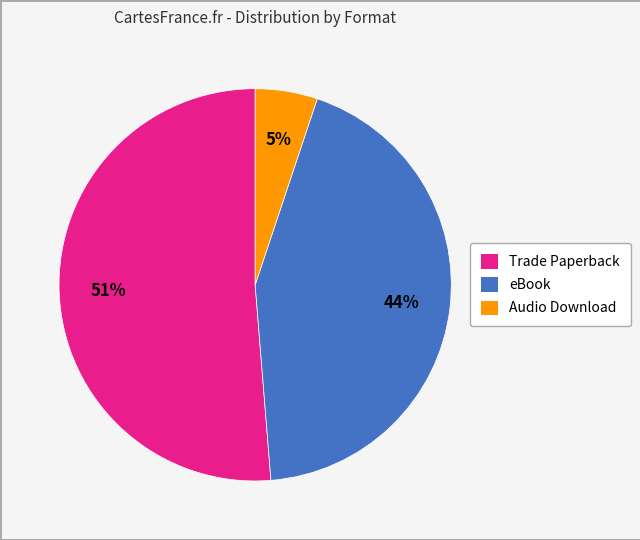

To the nearest percent, what is the average slice percentage?

33%